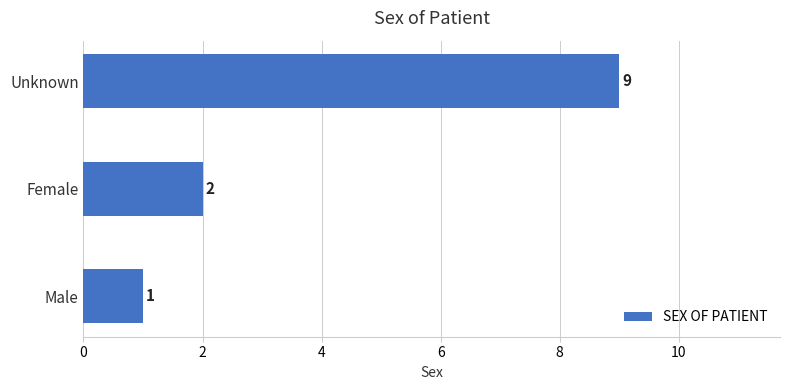

Which category has the highest value across all series?

Unknown